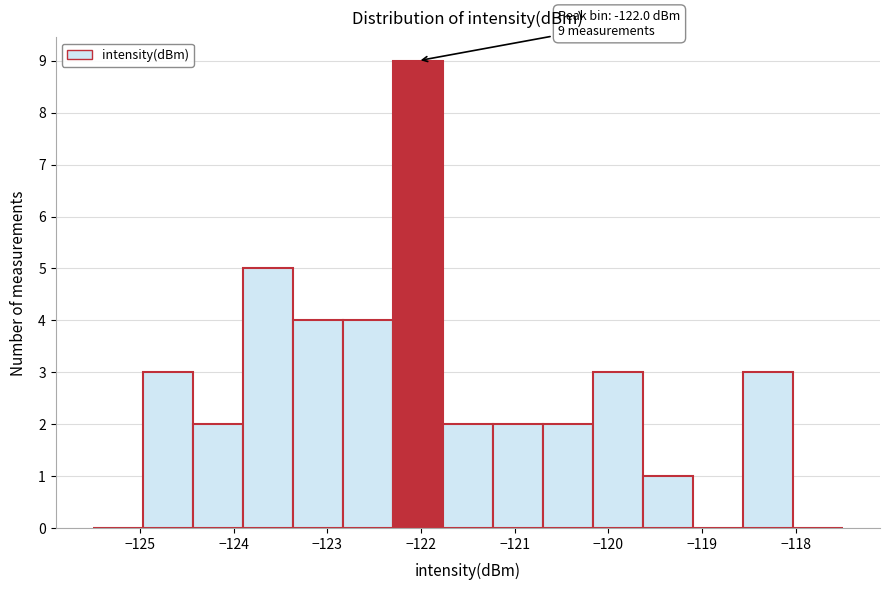

Over which range of the x-axis is the bar tallest?

-122.3 to -121.8